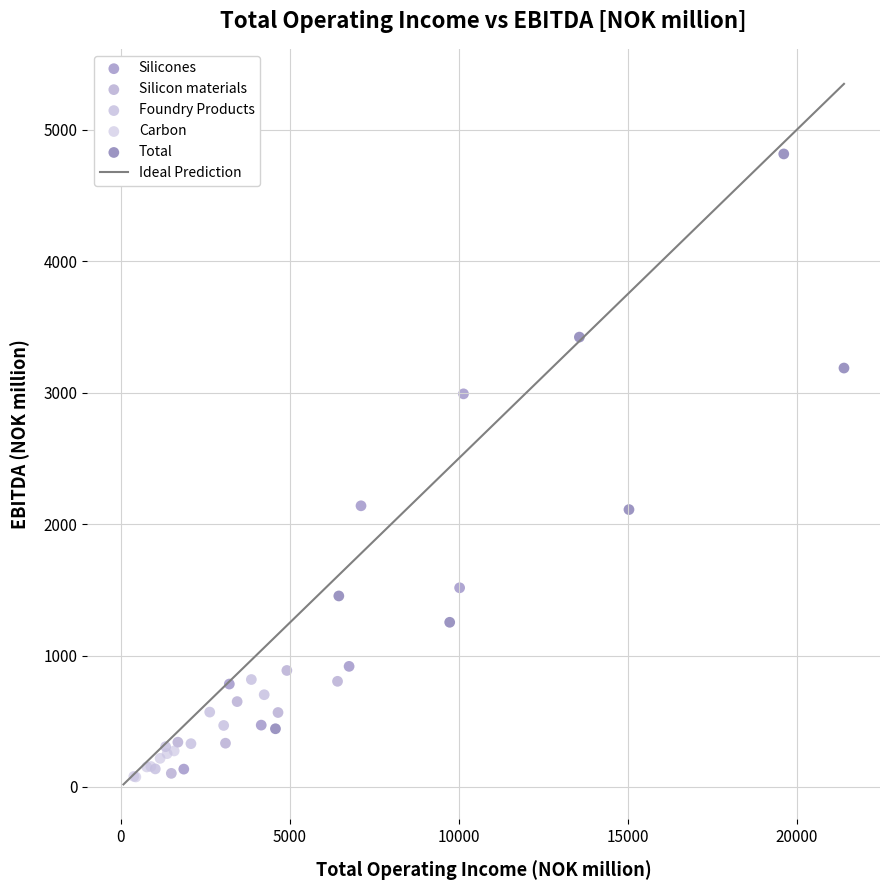

Which series has the largest Y range (max minus min)?

Total